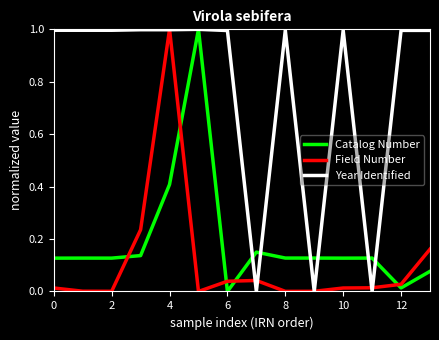

Which series has the largest total across all categories?

Year Identified